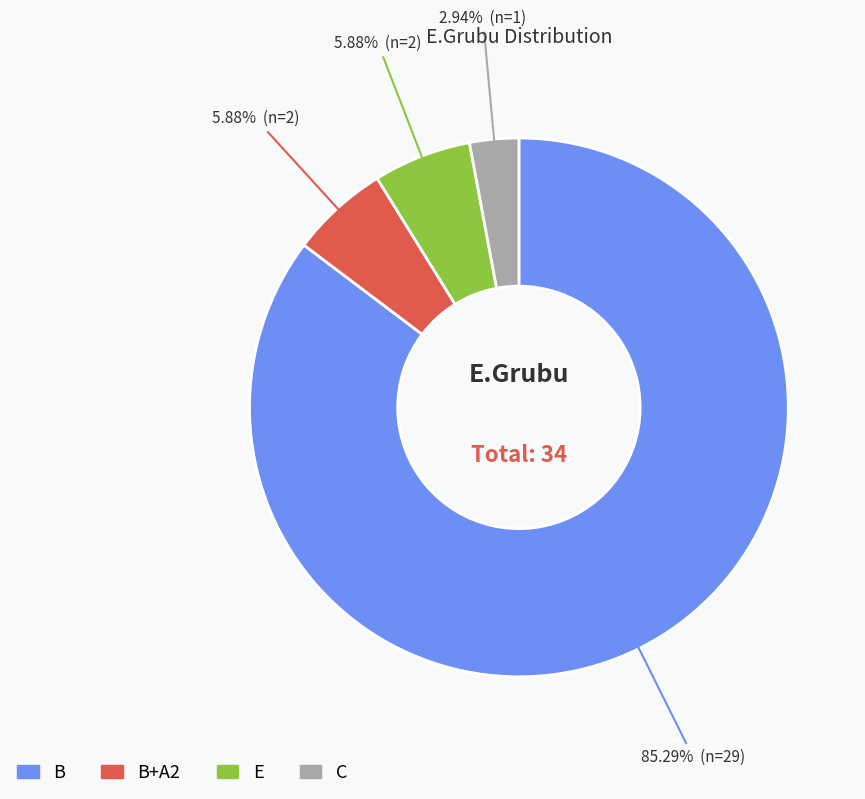

Does any single category account for the majority?

Yes